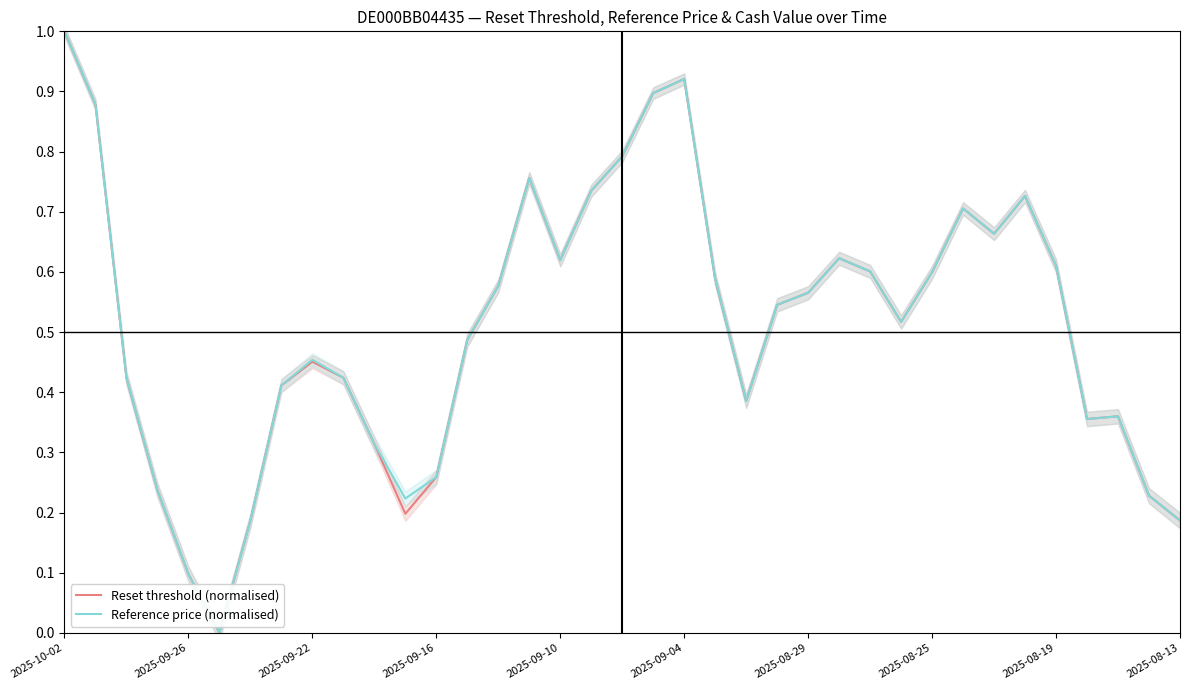

Is it true that Reset threshold (normalised) equals 0.1 at 2025-08-13?

False